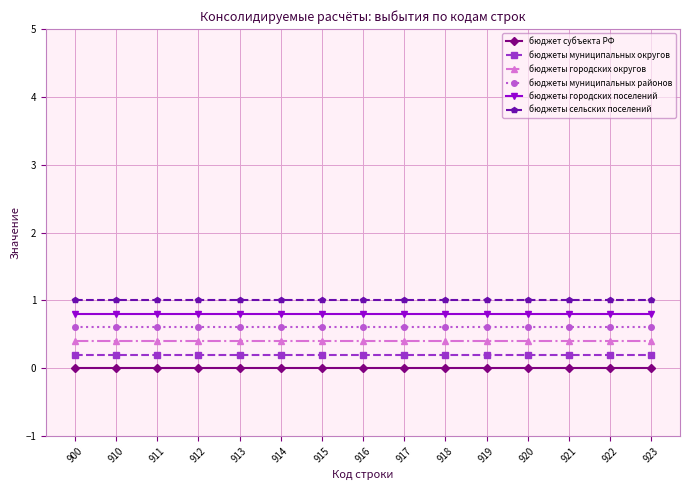

Reading left to right, what are all the values shown in this chart?

бюджет субъекта РФ: 900=0.0	910=0.0	911=0.0	912=0.0	913=0.0	914=0.0	915=0.0	916=0.0	917=0.0	918=0.0	919=0.0	920=0.0	921=0.0	922=0.0	923=0.0
бюджеты муниципальных округов: 900=0.2	910=0.2	911=0.2	912=0.2	913=0.2	914=0.2	915=0.2	916=0.2	917=0.2	918=0.2	919=0.2	920=0.2	921=0.2	922=0.2	923=0.2
бюджеты городских округов: 900=0.4	910=0.4	911=0.4	912=0.4	913=0.4	914=0.4	915=0.4	916=0.4	917=0.4	918=0.4	919=0.4	920=0.4	921=0.4	922=0.4	923=0.4
бюджеты муниципальных районов: 900=0.6	910=0.6	911=0.6	912=0.6	913=0.6	914=0.6	915=0.6	916=0.6	917=0.6	918=0.6	919=0.6	920=0.6	921=0.6	922=0.6	923=0.6
бюджеты городских поселений: 900=0.8	910=0.8	911=0.8	912=0.8	913=0.8	914=0.8	915=0.8	916=0.8	917=0.8	918=0.8	919=0.8	920=0.8	921=0.8	922=0.8	923=0.8
бюджеты сельских поселений: 900=1.0	910=1.0	911=1.0	912=1.0	913=1.0	914=1.0	915=1.0	916=1.0	917=1.0	918=1.0	919=1.0	920=1.0	921=1.0	922=1.0	923=1.0